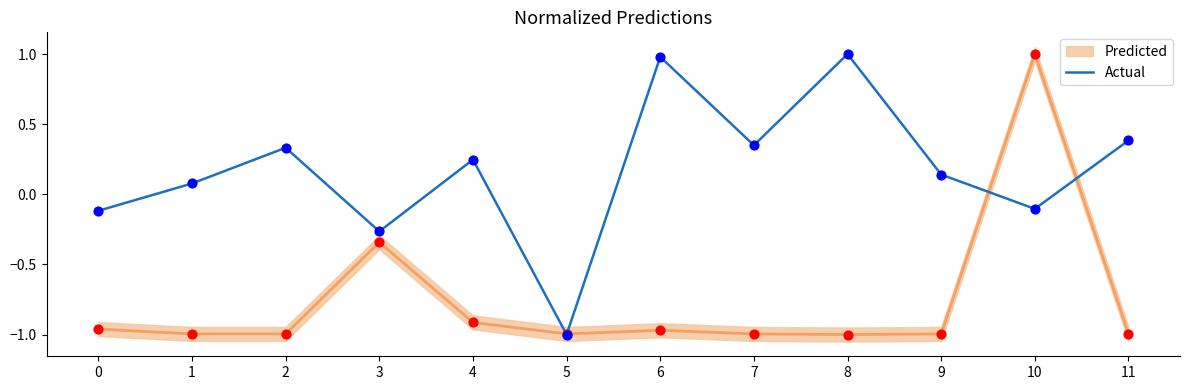

Between 10 and 1, which is larger?

1